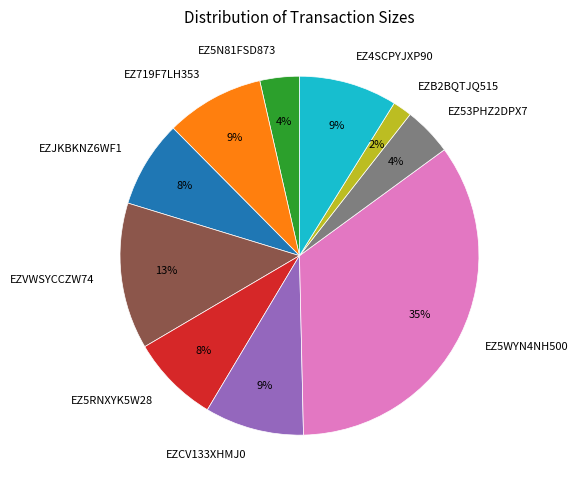

How many segments does this pie chart have?

10